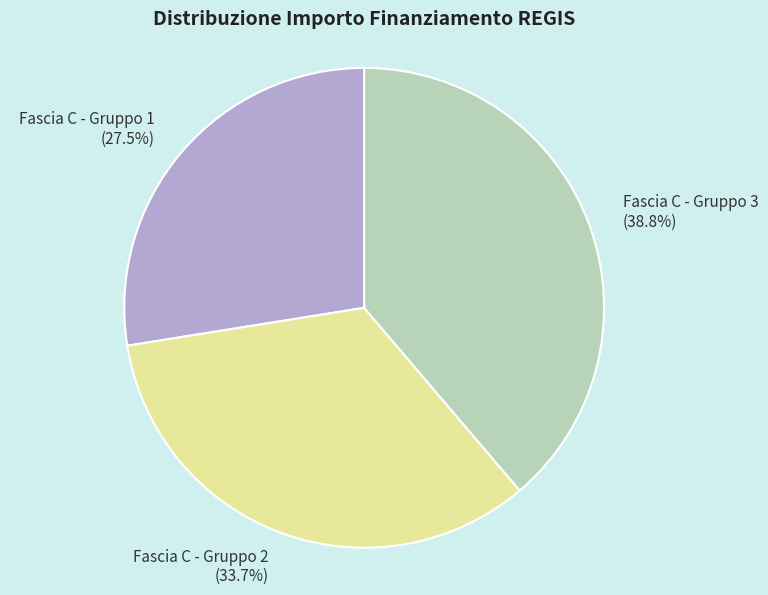

Does any single category account for the majority?

No